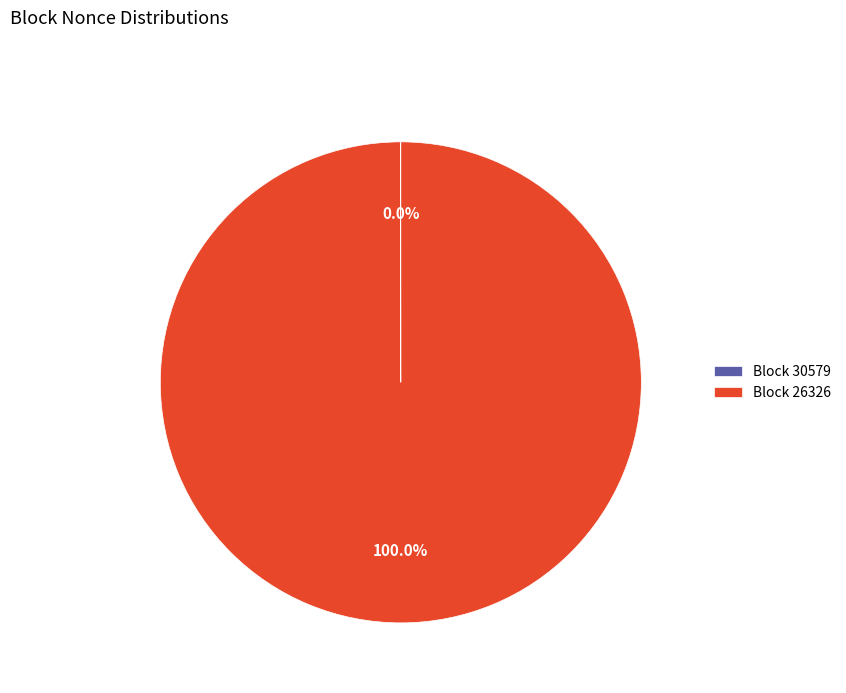

Which category accounts for the majority?

Block 26326